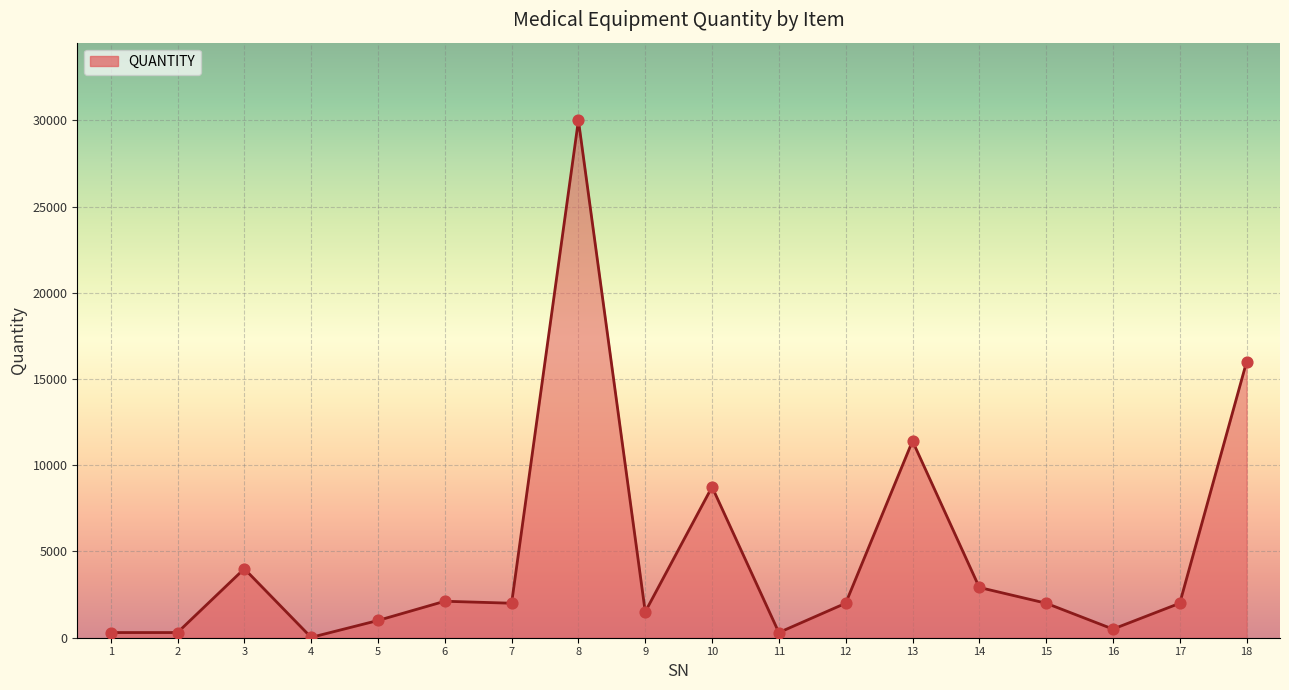

The value at 12 is 2000. True or false?

True